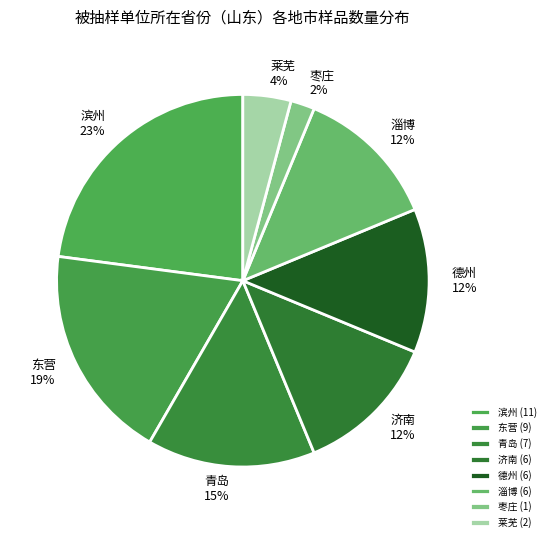

Does 莱芜 account for over 50% of the chart?

No